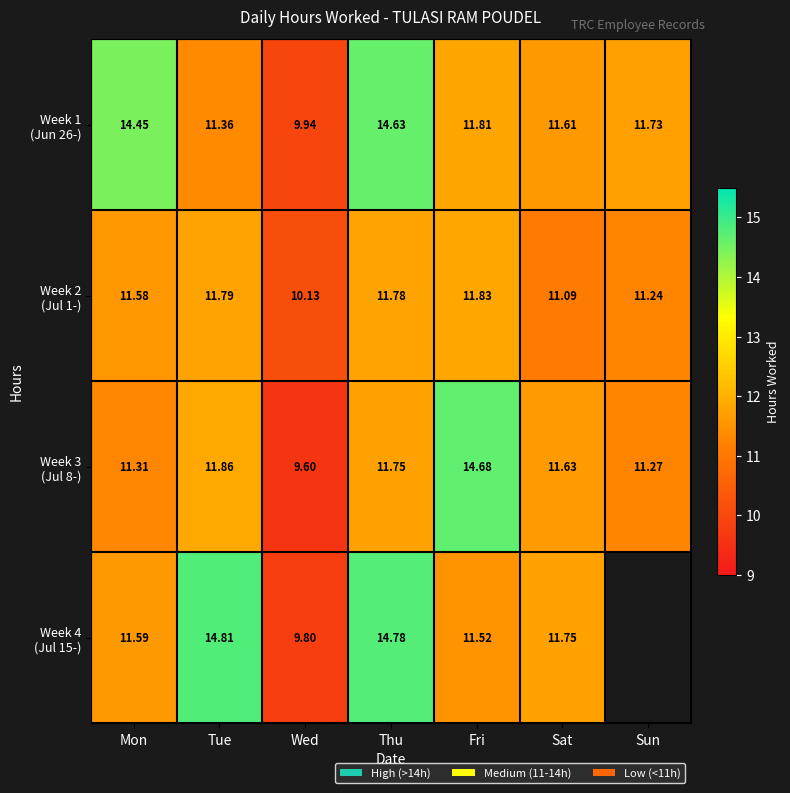

What value does the Week 1 (Jun 26-) series have at Thu?

14.6